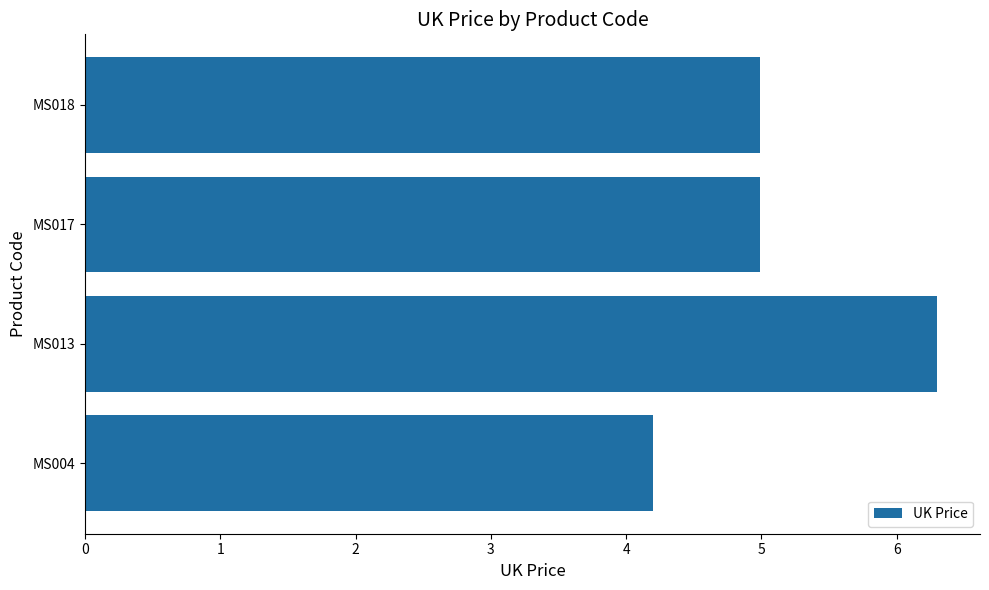

The value at MS004 is 4.2. True or false?

True